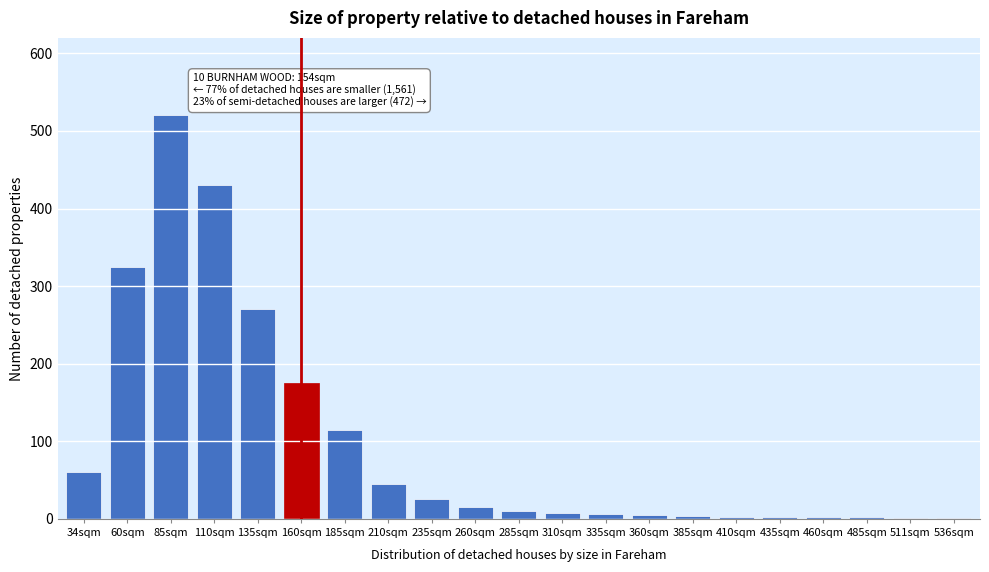

What is the sum of all values?

2025